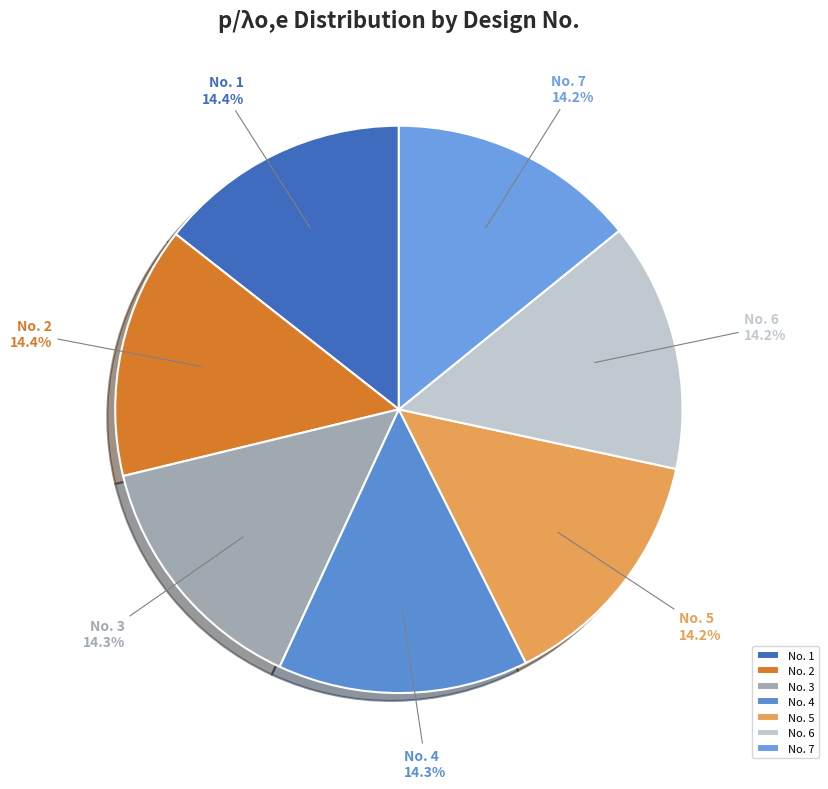

Is No. 5 the majority of the pie?

No